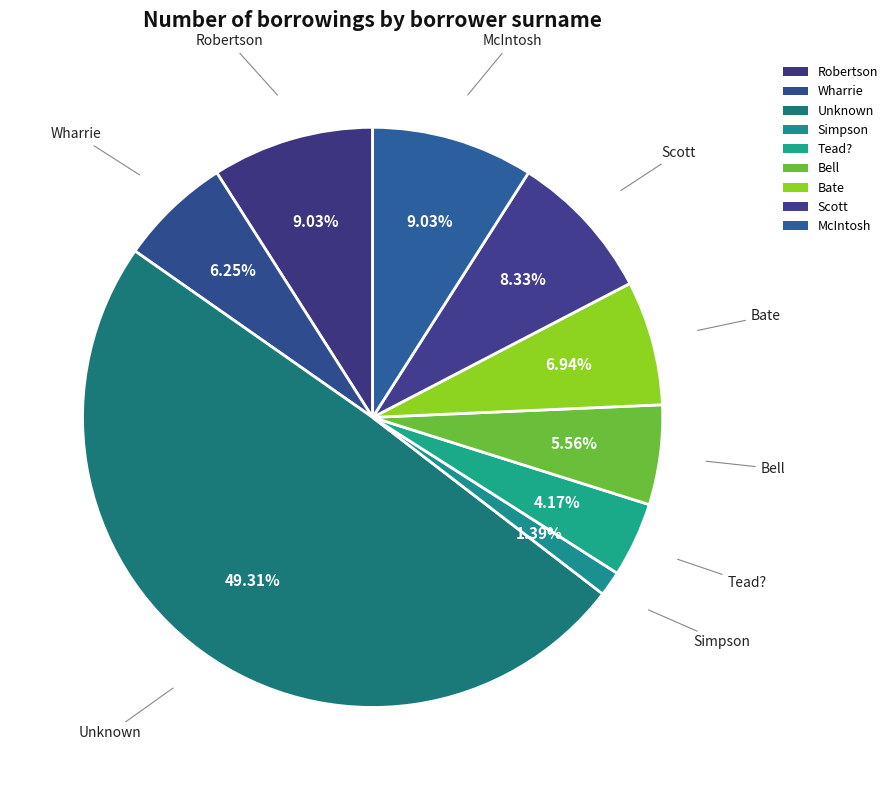

Count the number of slices in the pie.

9